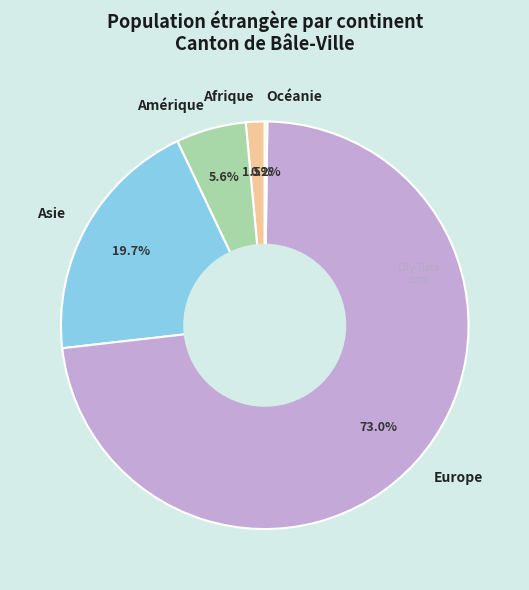

To the nearest percent, what is the average slice percentage?

20%